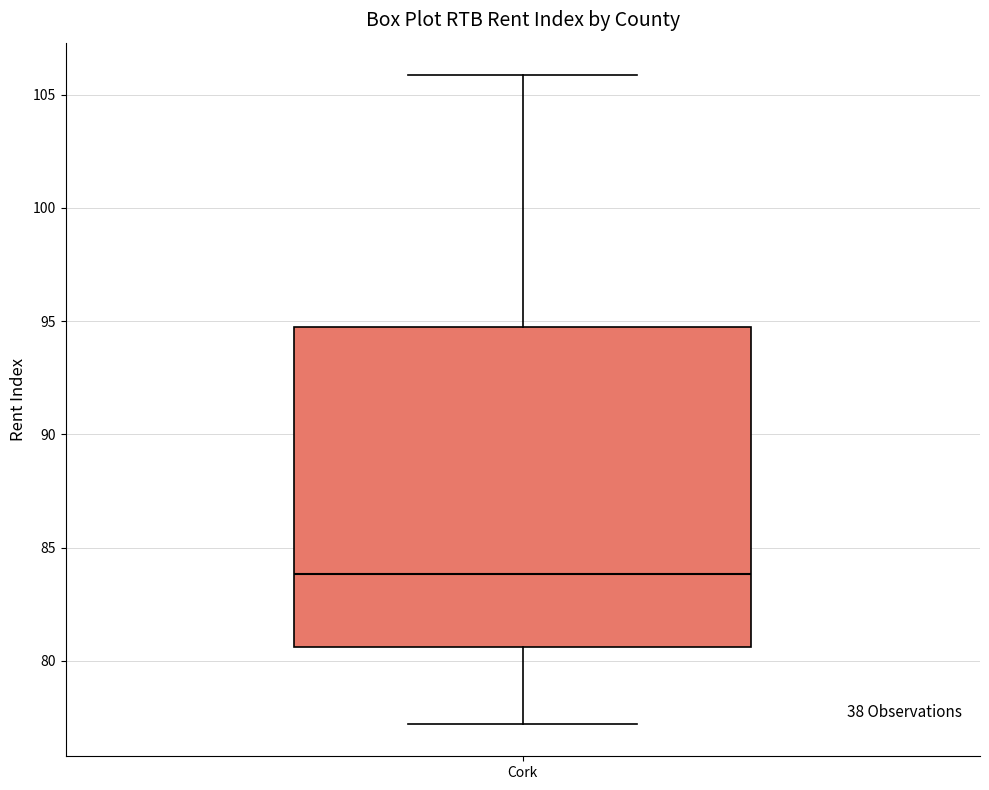

Read this box plot against the y-axis: the position of the median line, the range covered by the box, and the ends of both whiskers. The values are not printed on the chart, so give them approximately, as read against the axis.

median 84.0, box 80.5 to 94.5, whiskers 77.0 to 106.0